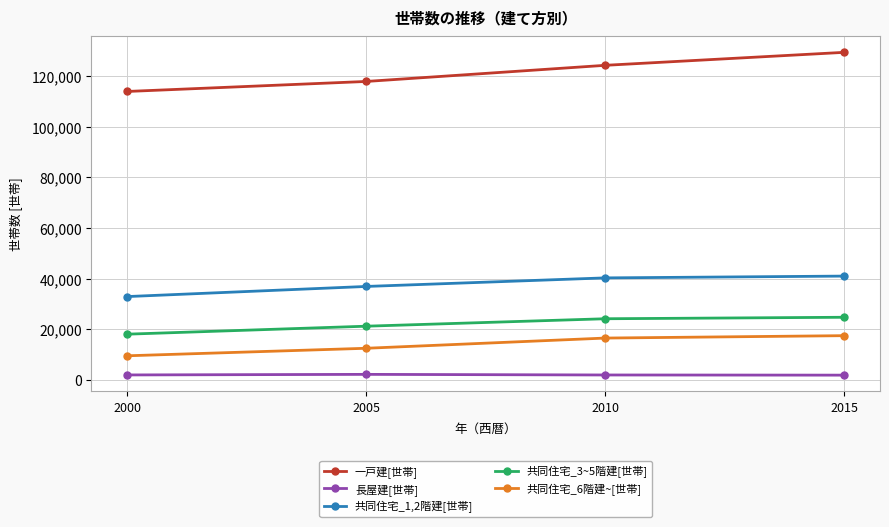

True or false: 共同住宅_3~5階建[世帯] and 共同住宅_6階建~[世帯] cross at least once.

False